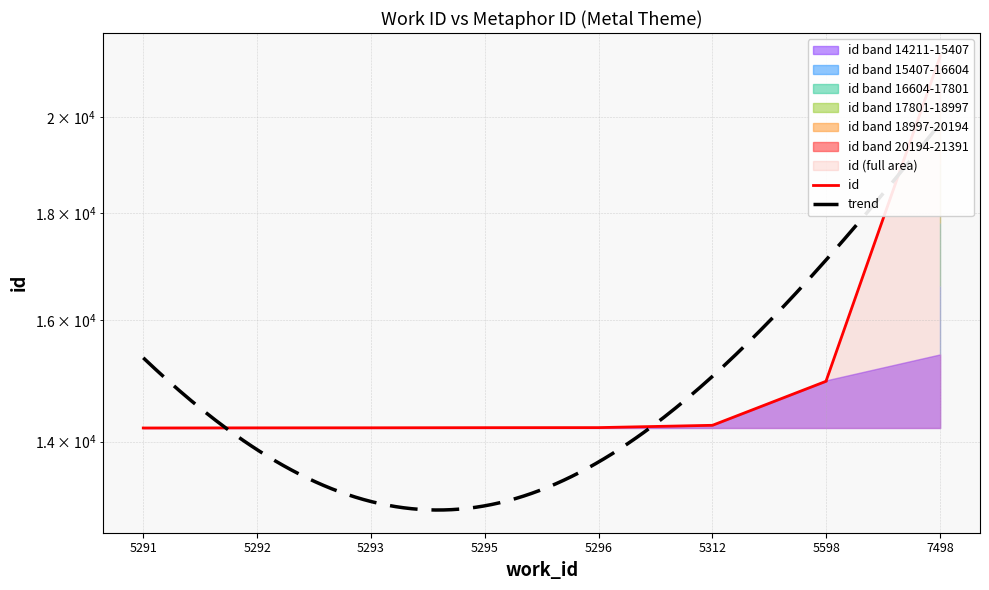

What is the value of the 1st point from the left?

14211